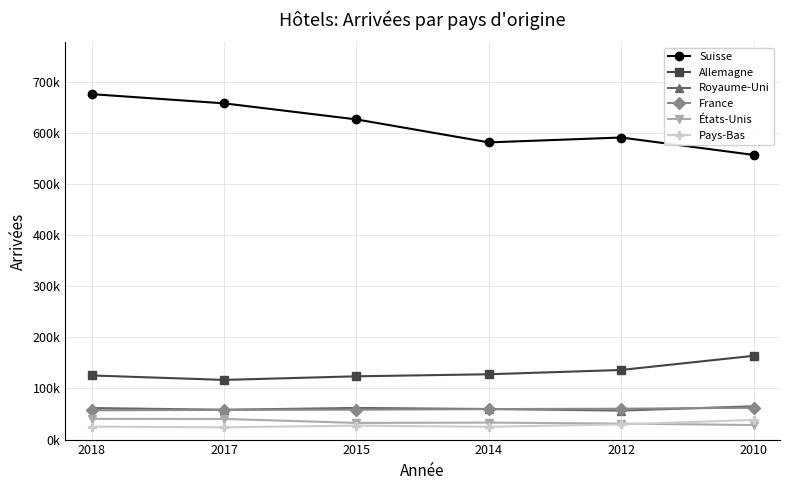

Does the chart have visible grid lines?

Yes